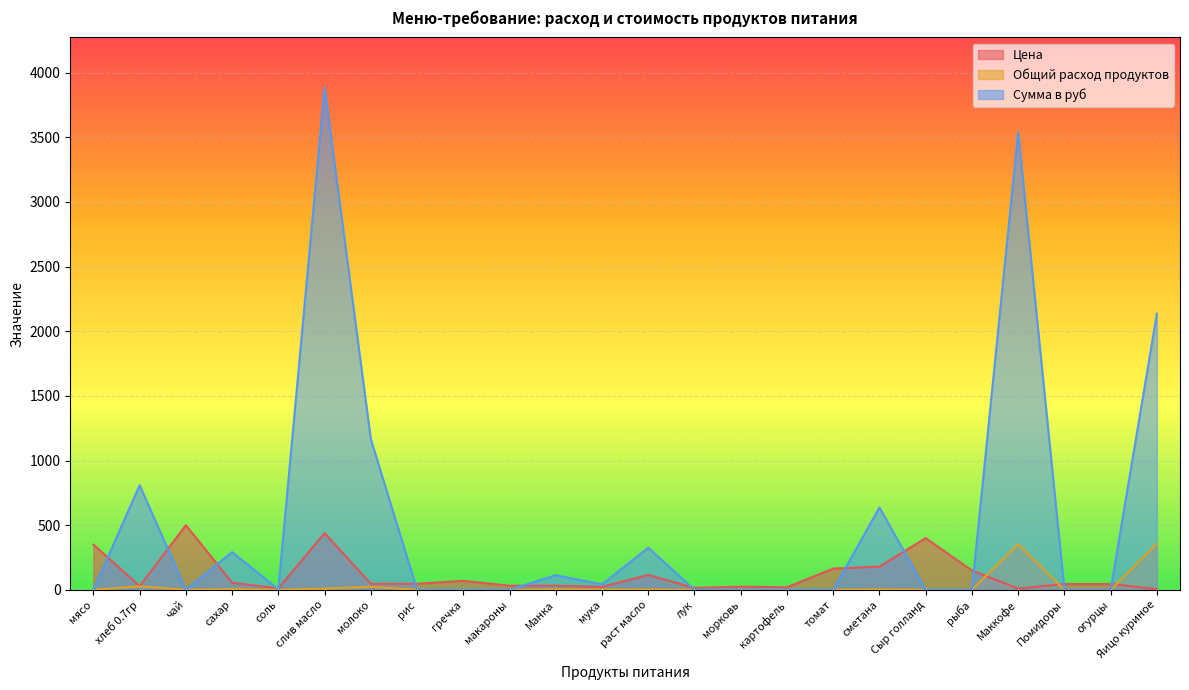

At which category does Общий расход продуктов reach its first local valley?

чай